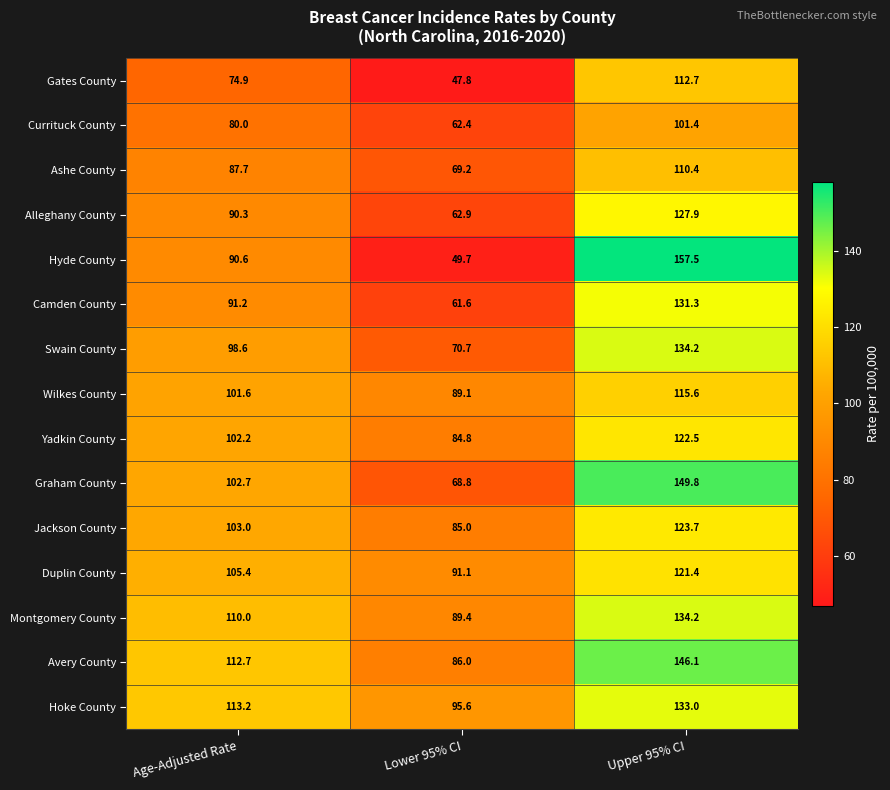

The Graham County series shows 149.8 at Upper 95% CI. True or false?

True